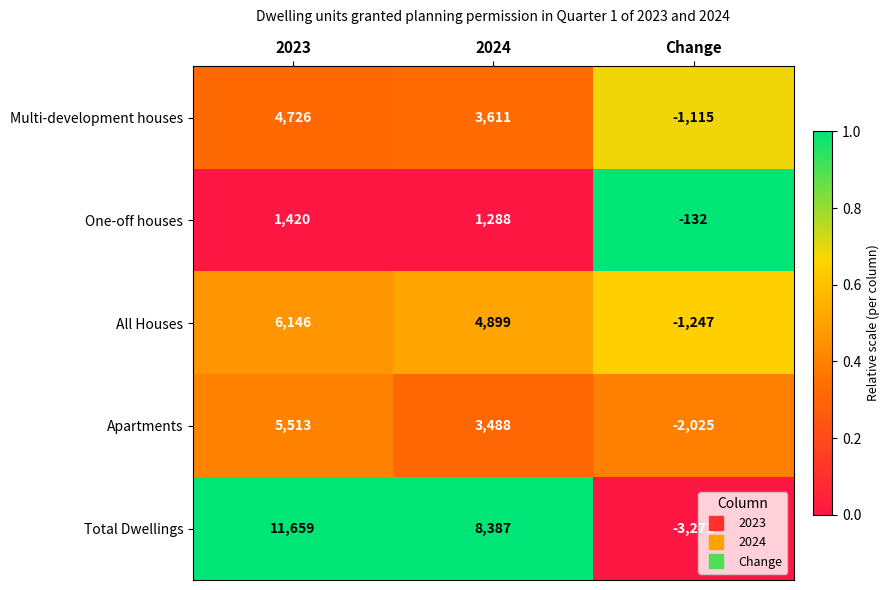

At which category does the chart reach its minimum across all series?

Change